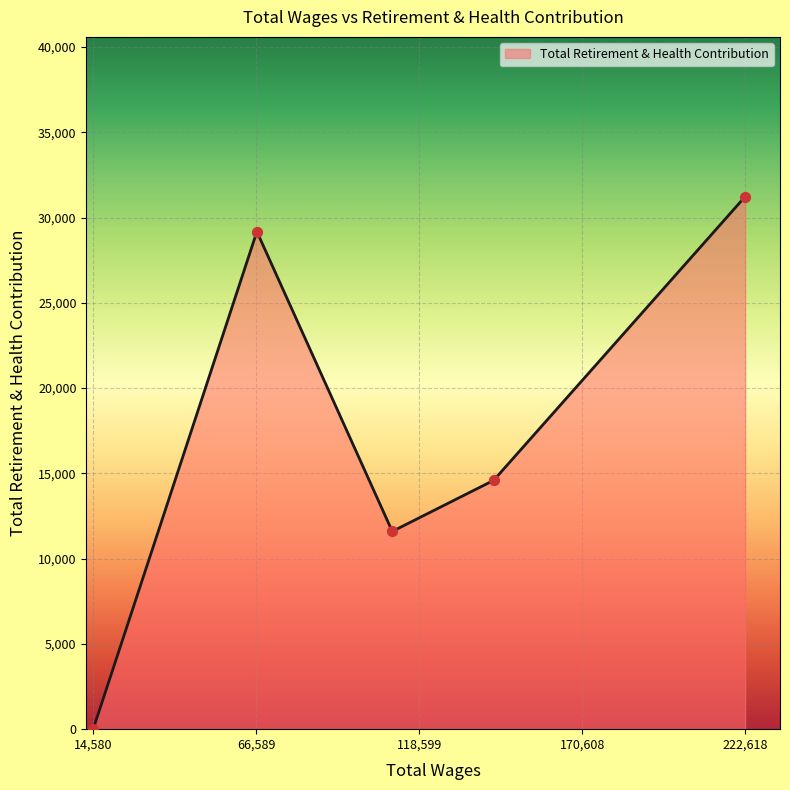

What is the greatest value displayed?

31223